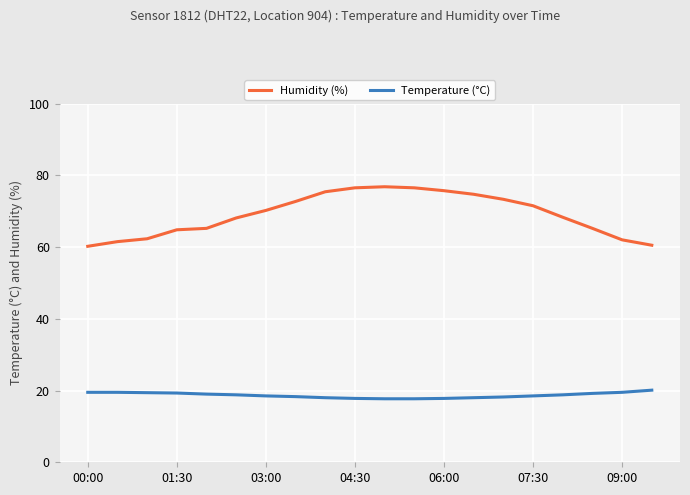

What is the value of the Temperature (°C) point at the 9th from the left?

18.0